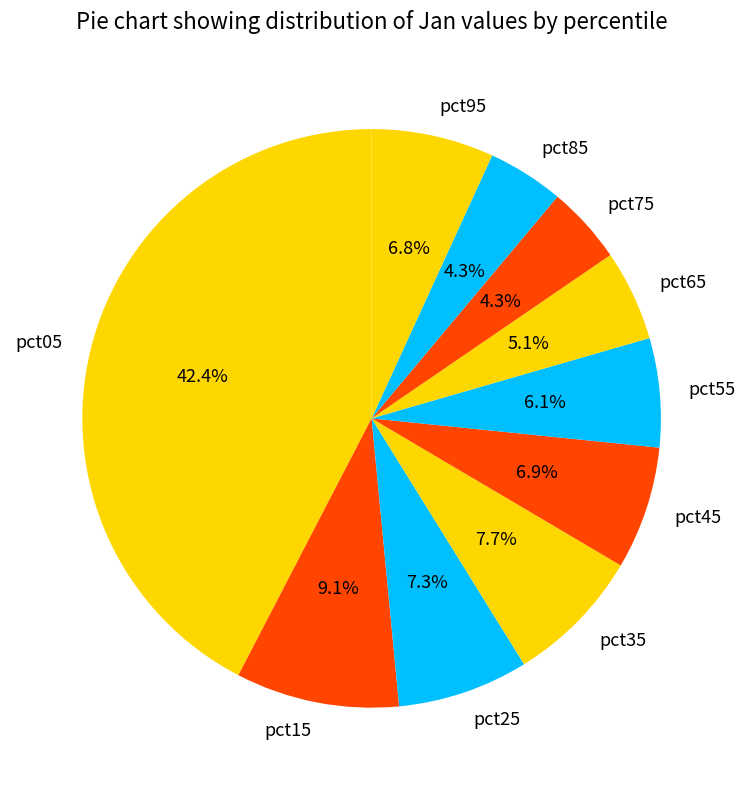

Between pct15 and pct25, which is larger?

pct15